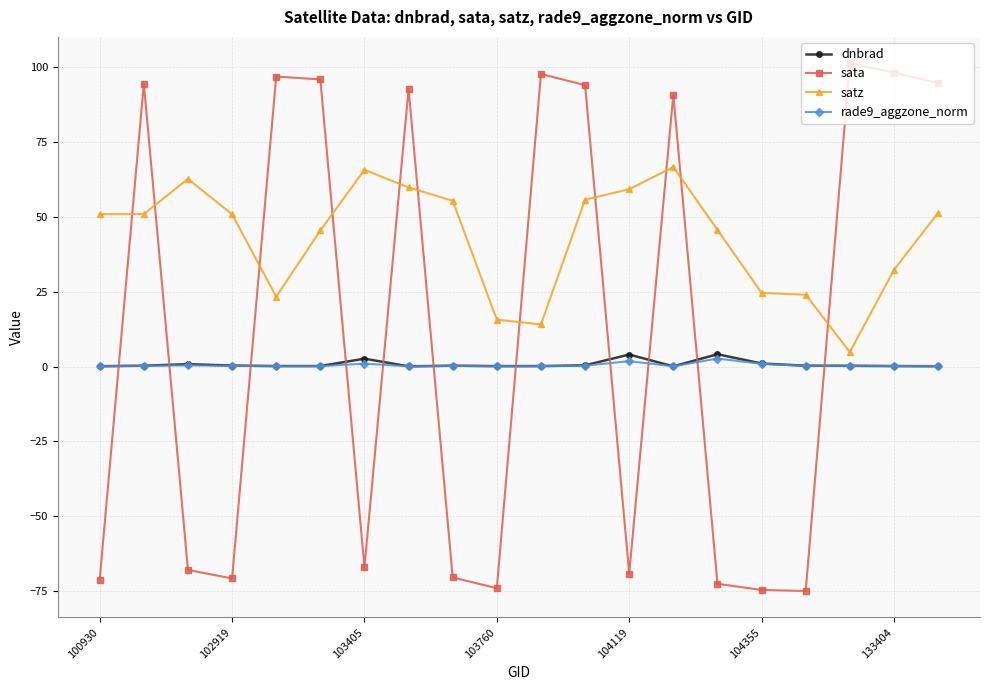

Which series has the largest total across all categories?

satz